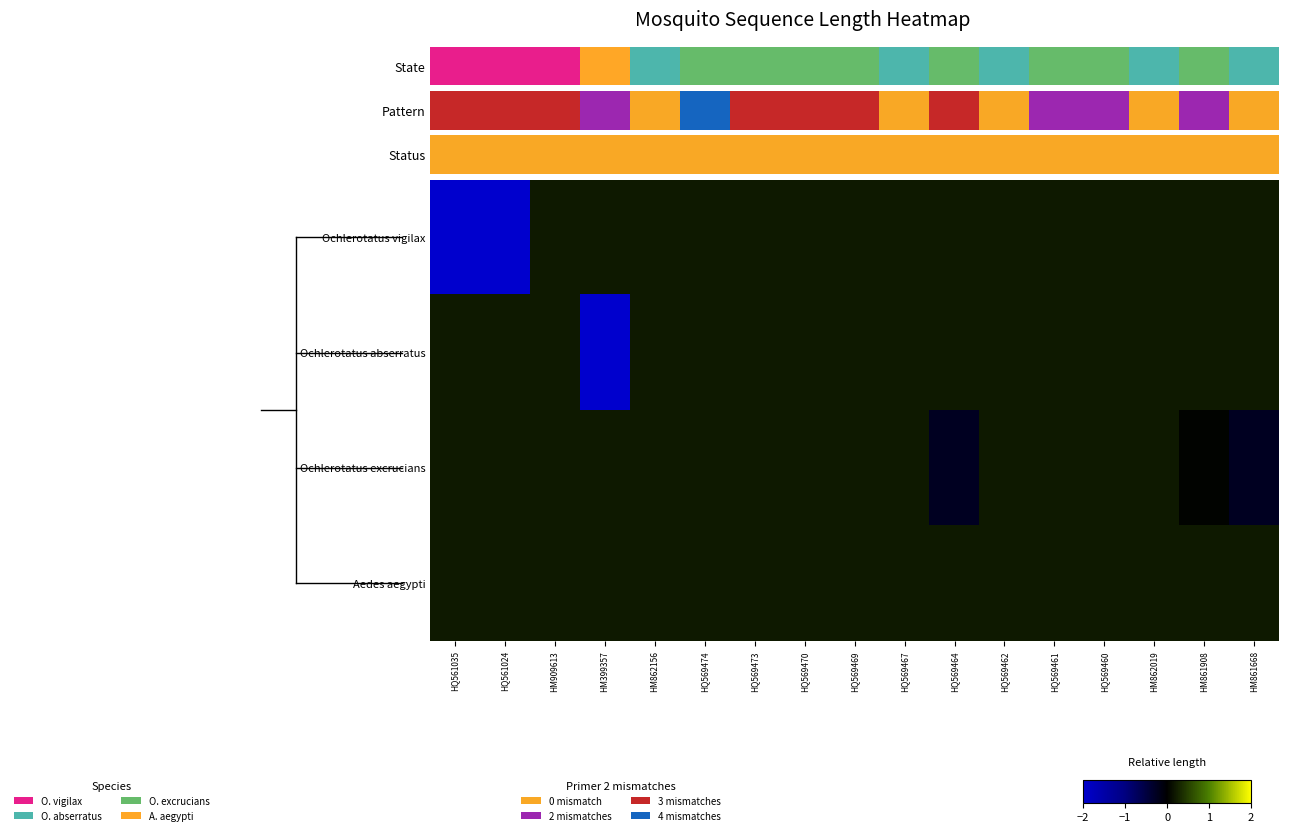

What is the approximate value of Ochlerotatus excrucians at HQ569473?

0.2